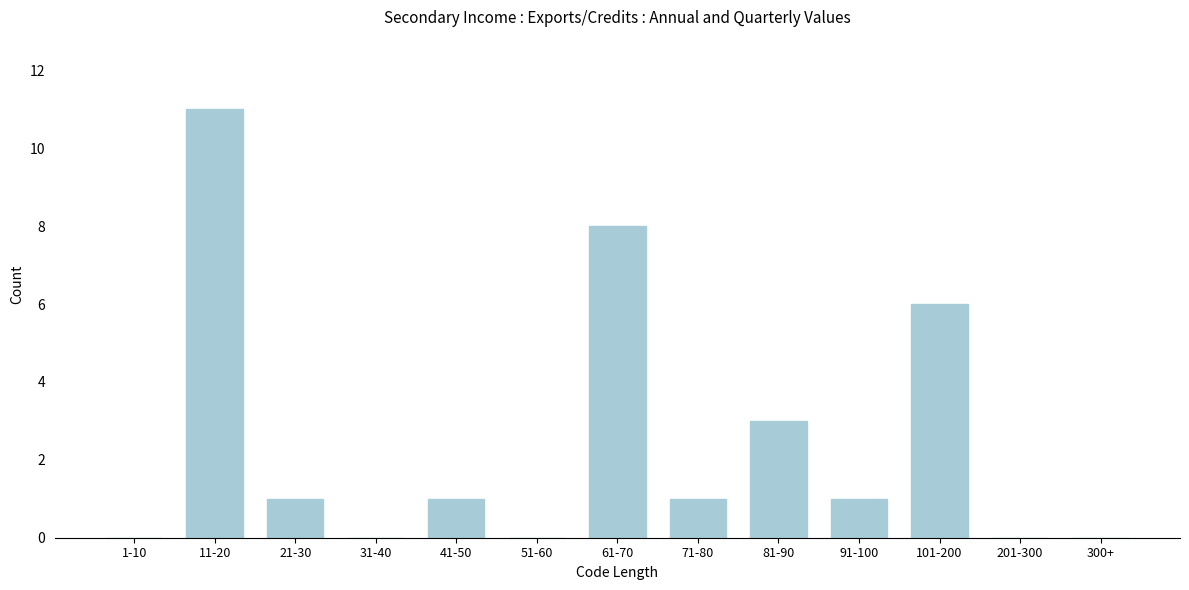

Reading left to right, what are all the values shown in this chart?

1-10=0	11-20=11	21-30=1	31-40=0	41-50=1	51-60=0	61-70=8	71-80=1	81-90=3	91-100=1	101-200=6	201-300=0	300+=0